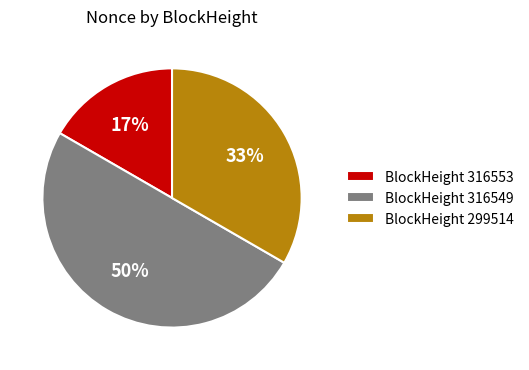

What is the smallest slice in the pie chart?

BlockHeight 316553